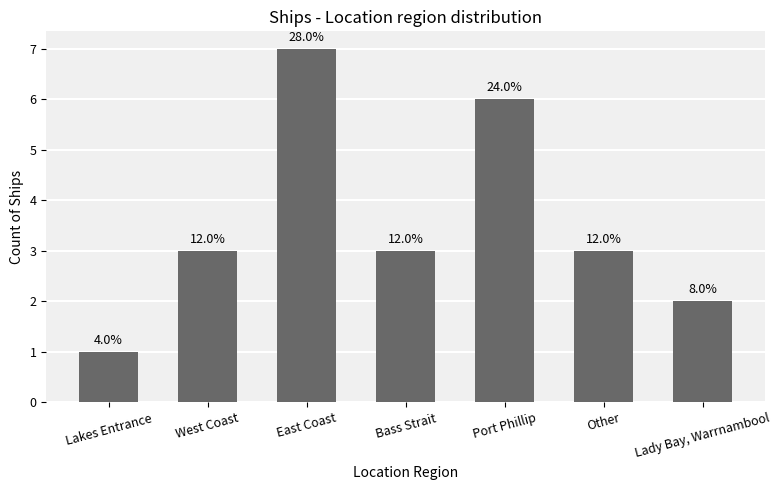

Reading left to right, extract all data points from this chart.

Lakes Entrance=1	West Coast=3	East Coast=7	Bass Strait=3	Port Phillip=6	Other=3	Lady Bay, Warrnambool=2